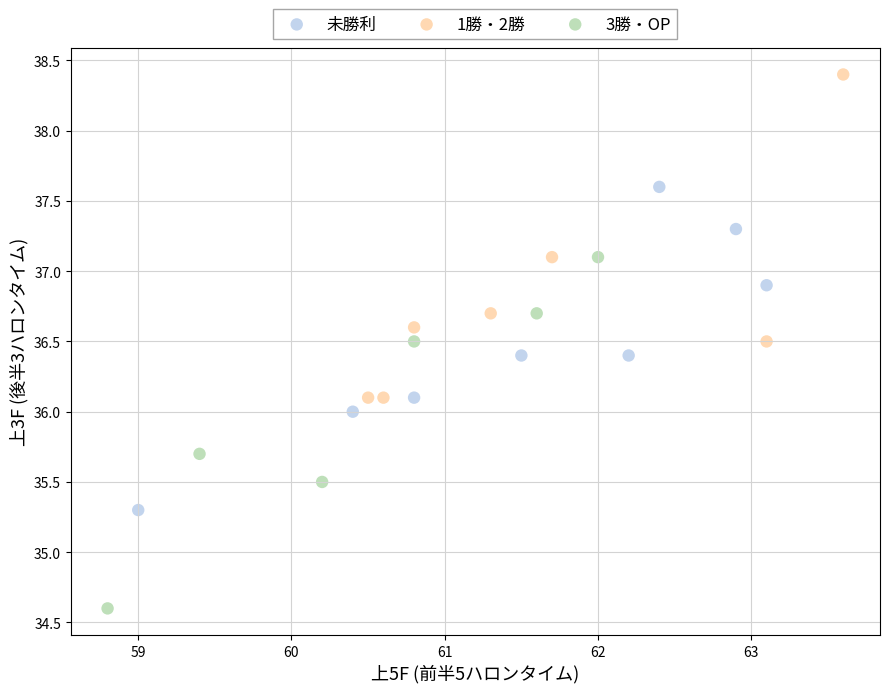

Which series contains the lowest Y value?

3勝・OP